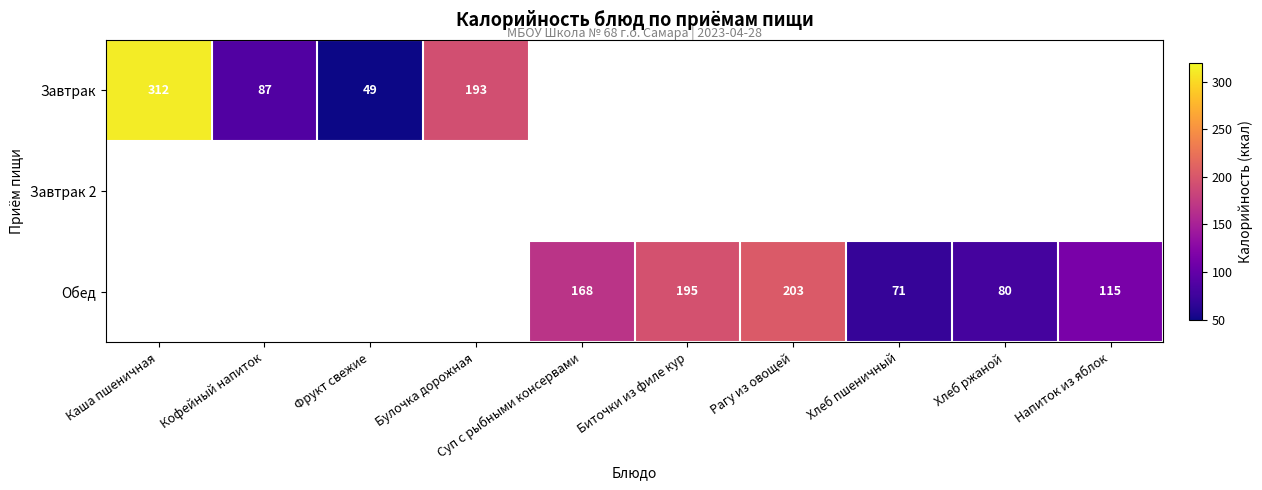

True or false: Завтрак has a value of 135 at Кофейный напиток.

False